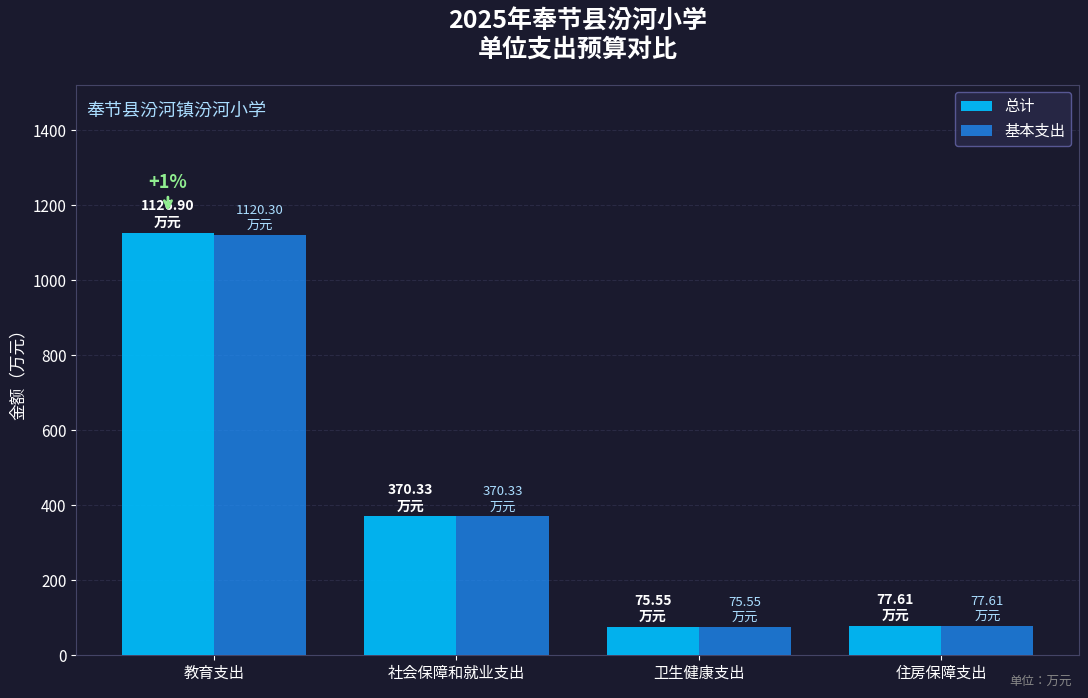

The value of 总计 at 住房保障支出 is 77.6. True or false?

True